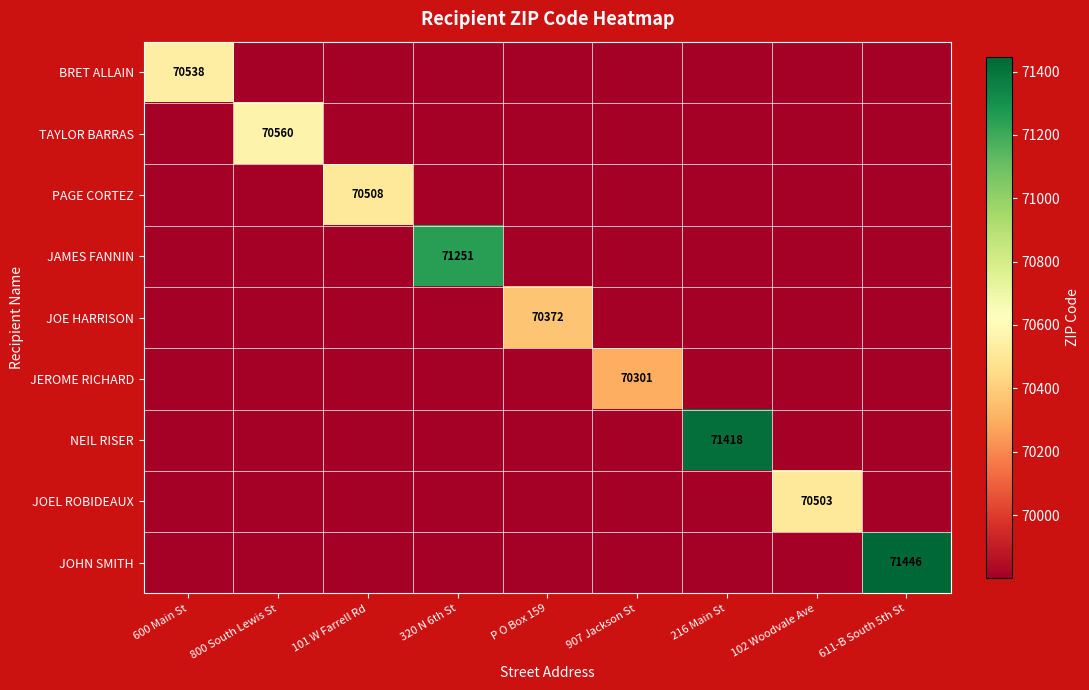

At which category is the sum across all series the highest?

611-B South 5th St